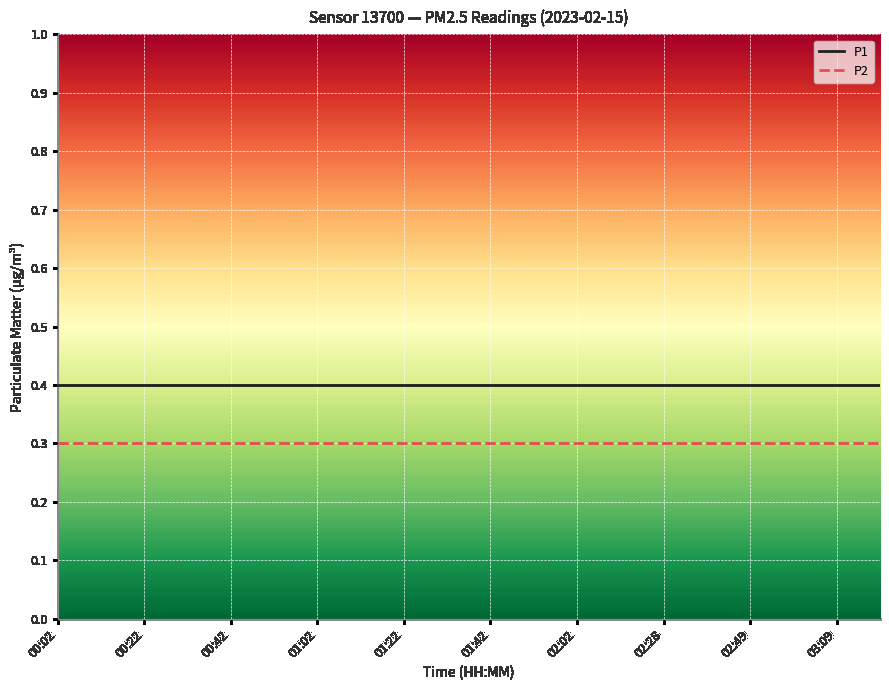

Reading left to right, list all the values displayed in this chart.

P1: 0.4	0.4	0.4	0.4	0.4	0.4	0.4	0.4	0.4	0.4	0.4	0.4	0.4	0.4	0.4	0.4	0.4	0.4	0.4	0.4
P2: 0.3	0.3	0.3	0.3	0.3	0.3	0.3	0.3	0.3	0.3	0.3	0.3	0.3	0.3	0.3	0.3	0.3	0.3	0.3	0.3